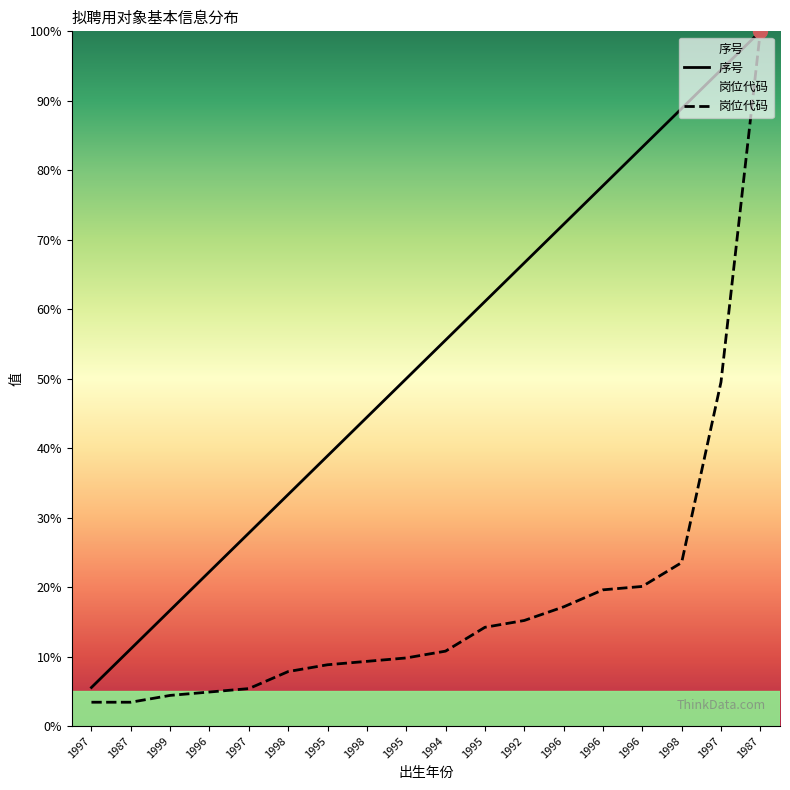

List the series in order of their overall mean, lowest first.

岗位代码, 序号